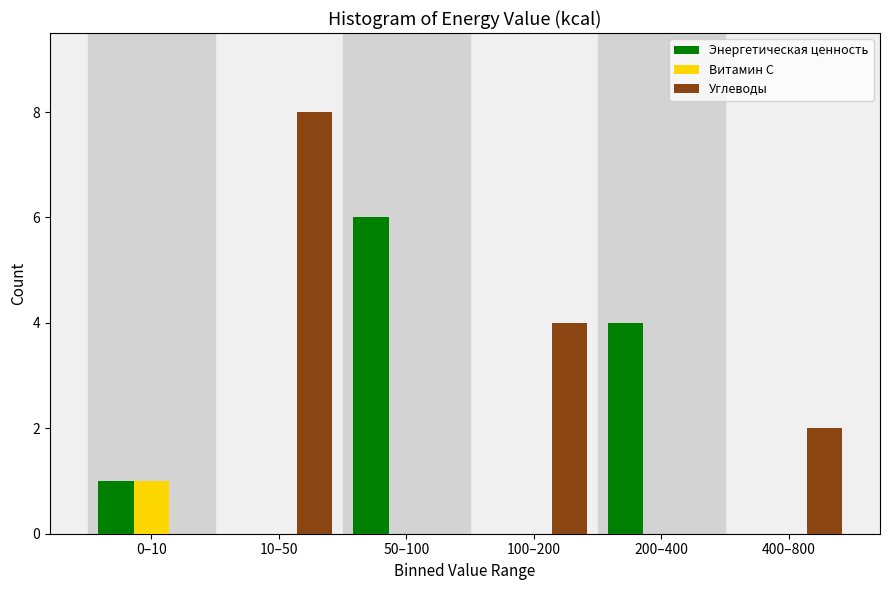

Reading left to right, extract all data points from this chart.

Энергетическая ценность: 0–10=1	10–50=0	50–100=6	100–200=0	200–400=4	400–800=0
Витамин С: 0–10=1	10–50=0	50–100=0	100–200=0	200–400=0	400–800=0
Углеводы: 0–10=0	10–50=8	50–100=0	100–200=4	200–400=0	400–800=2